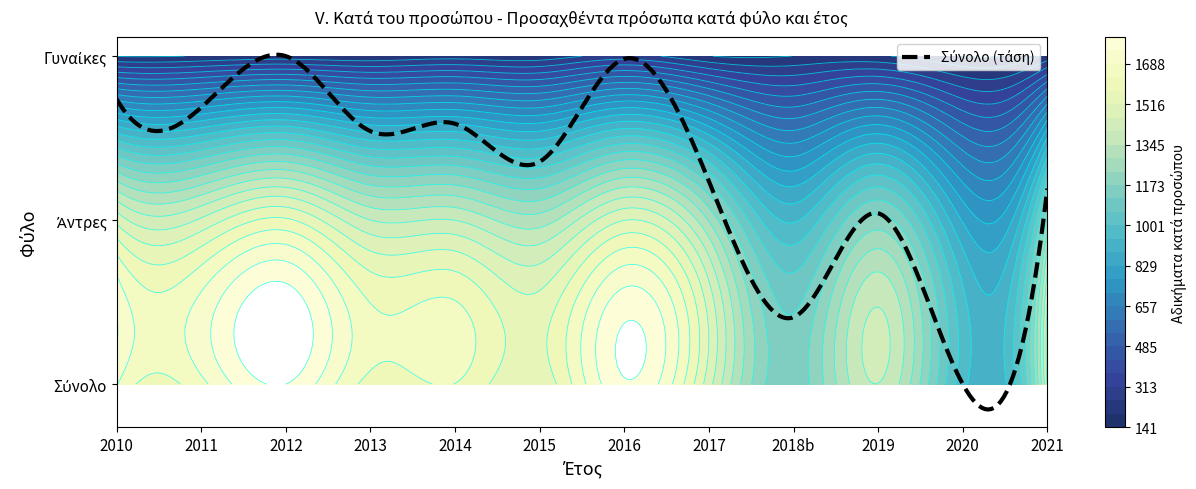

Which label corresponds to the smallest value in the chart?

2020